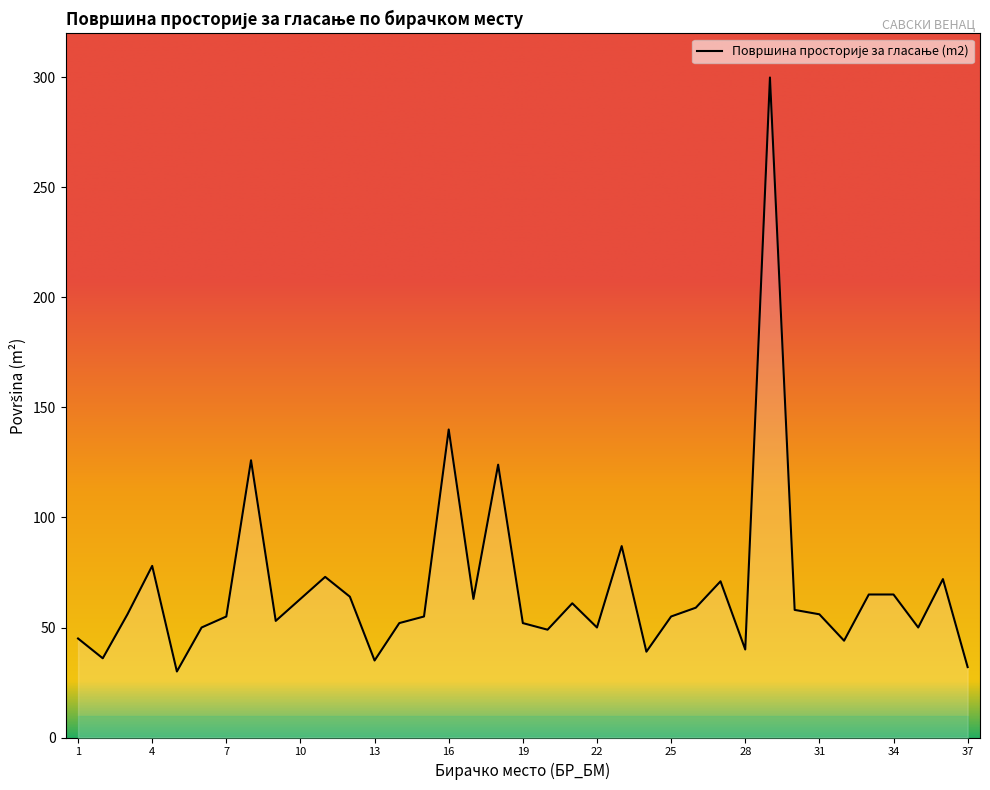

What is the difference between the maximum and minimum values?

270